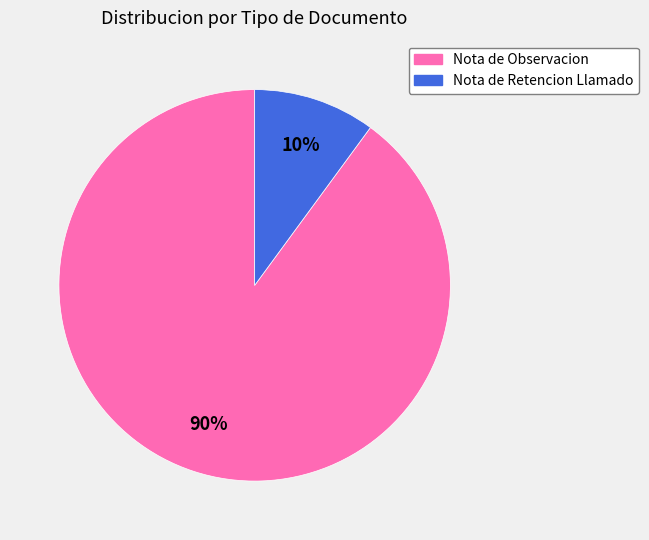

What is the largest slice in the pie chart?

Nota de Observacion